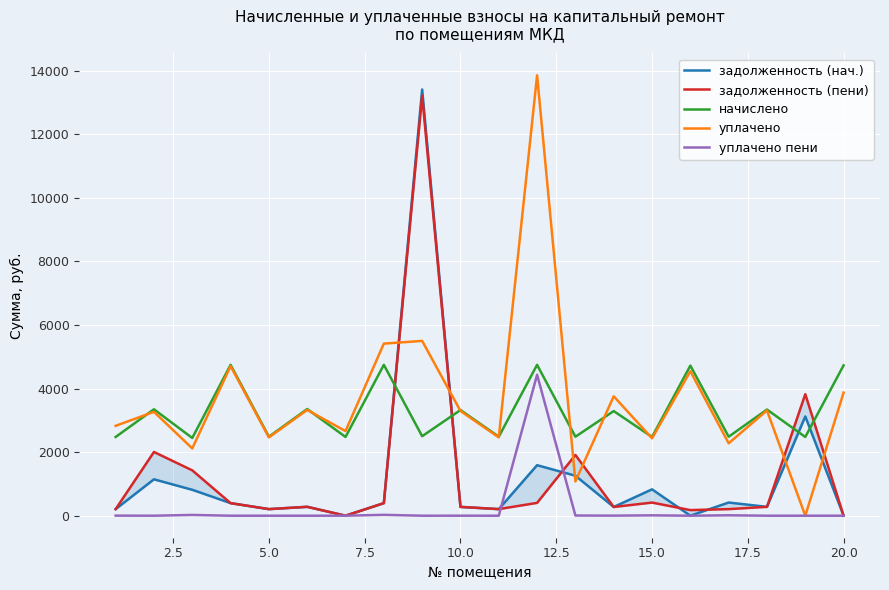

What is the value of the уплачено point at the 6th from the left?

3328.1